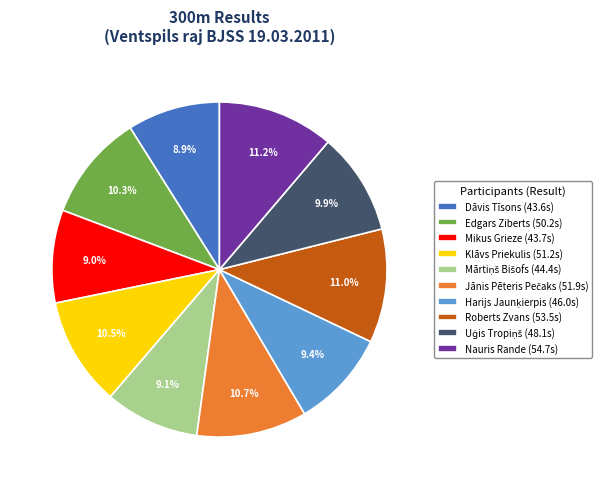

Is it true that Mikus Grieze is 22% of the pie?

False